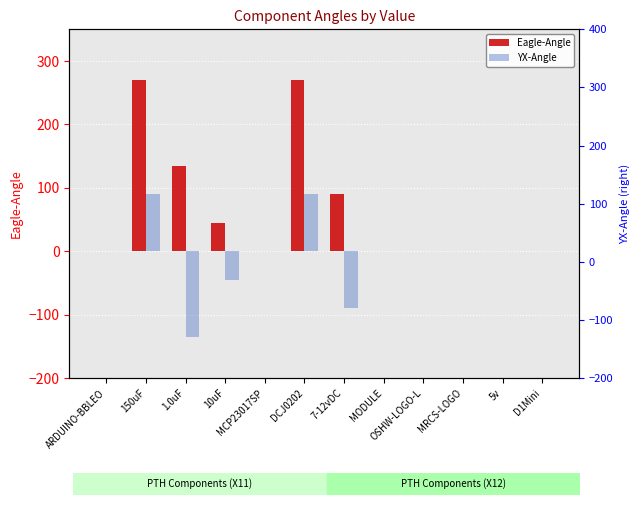

The Eagle-Angle series shows -167 at D1Mini. True or false?

False